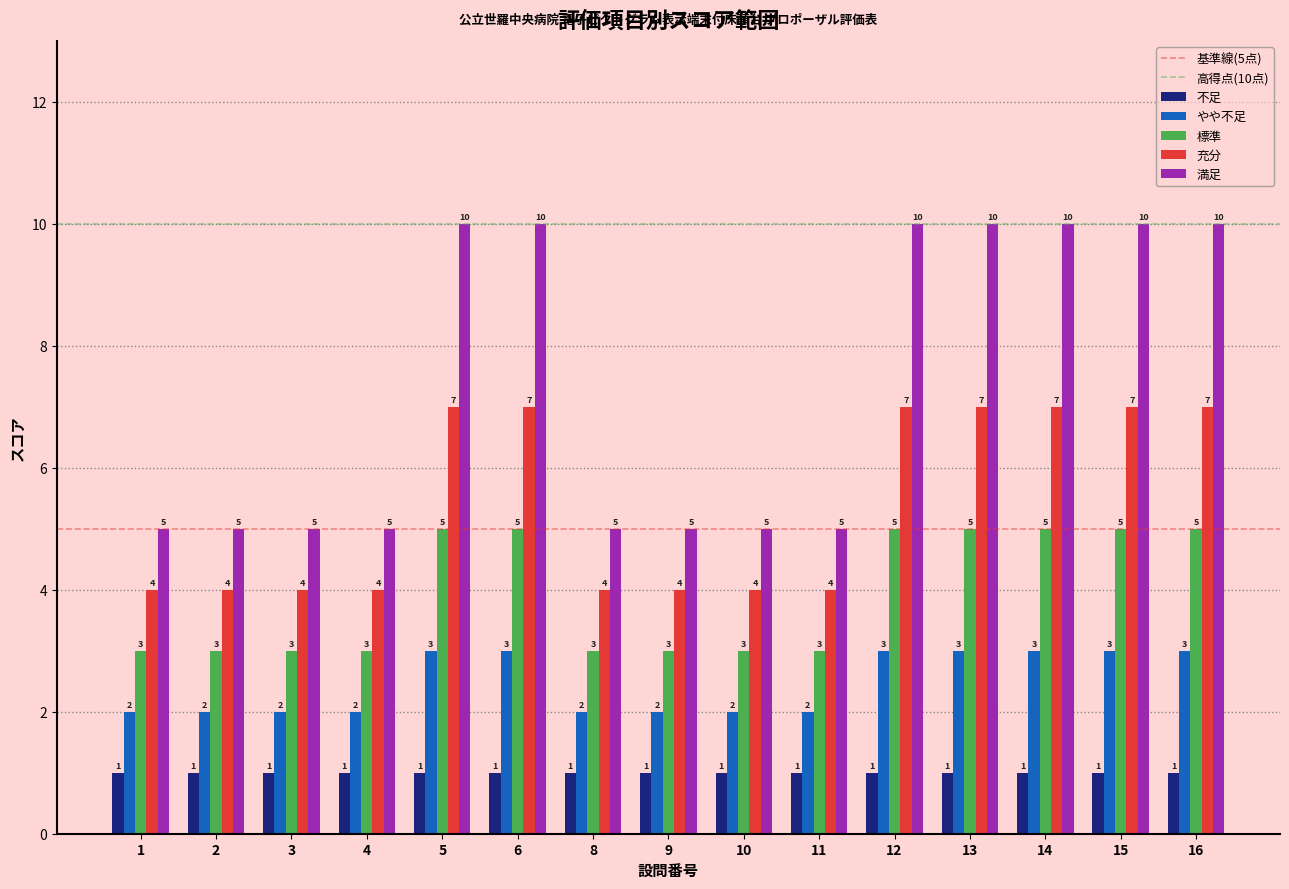

What is the smallest value displayed?

1